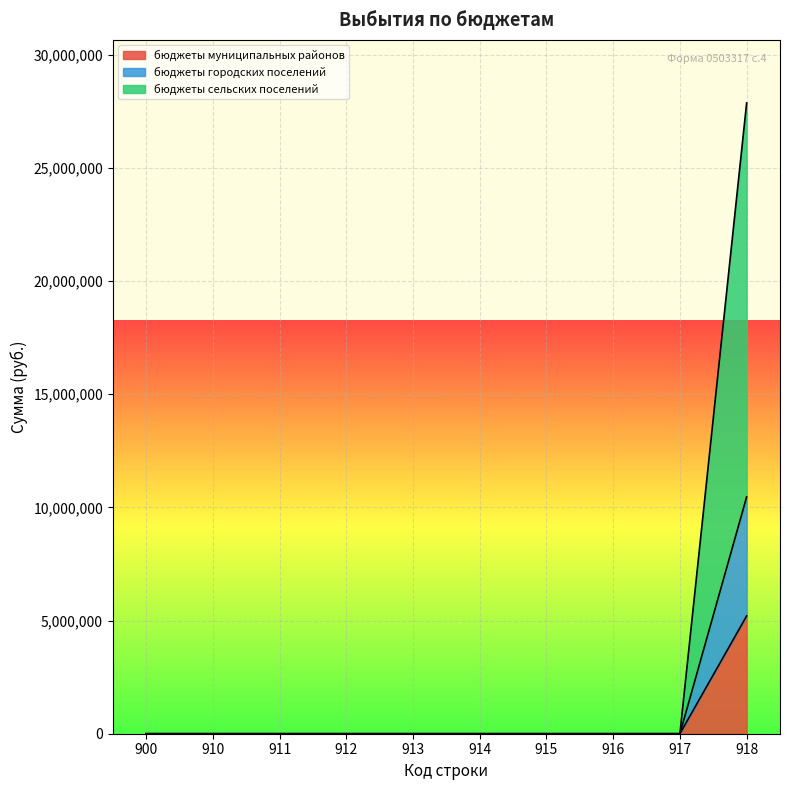

Rank the series by their maximum value, from lowest to highest.

бюджеты городских поселений, бюджеты муниципальных районов, бюджеты сельских поселений